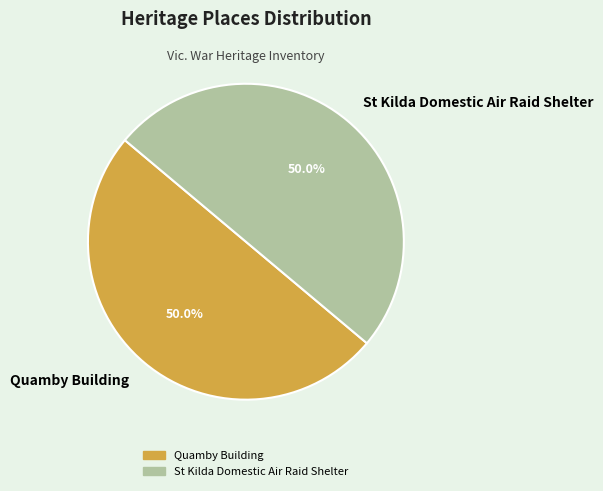

Is it true that Quamby Building is 50% of the pie?

True